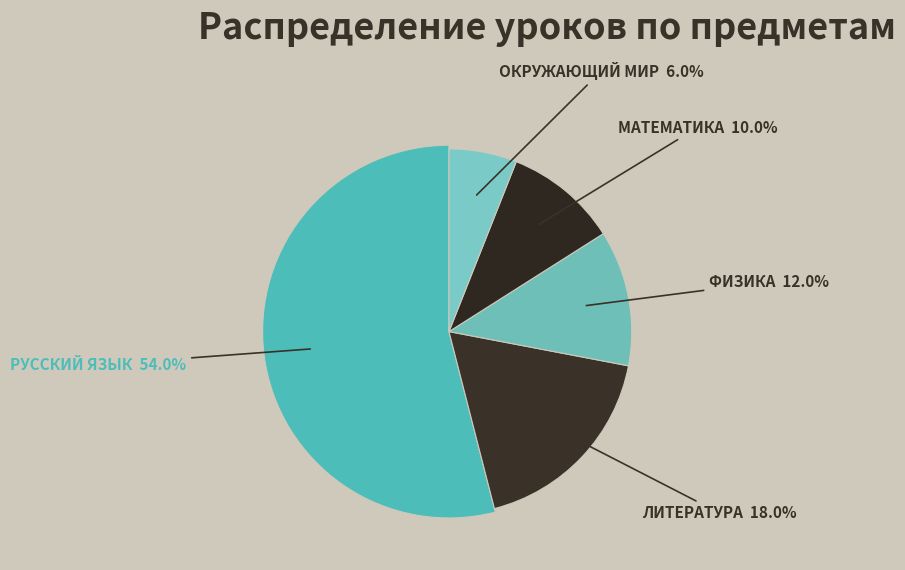

To the nearest percent, what portion does Окружающий мир represent?

6%